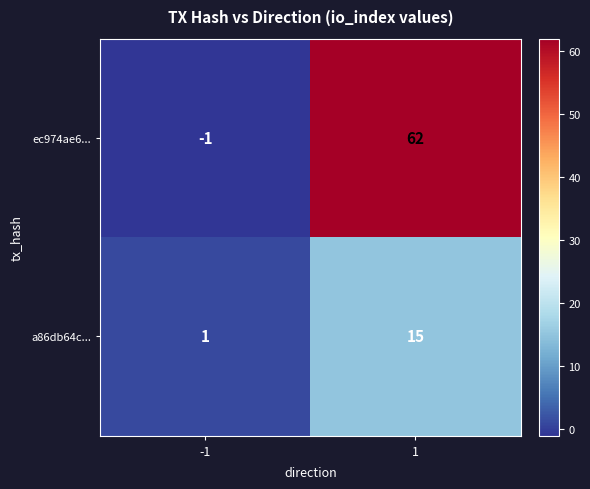

What is the greatest value displayed?

62